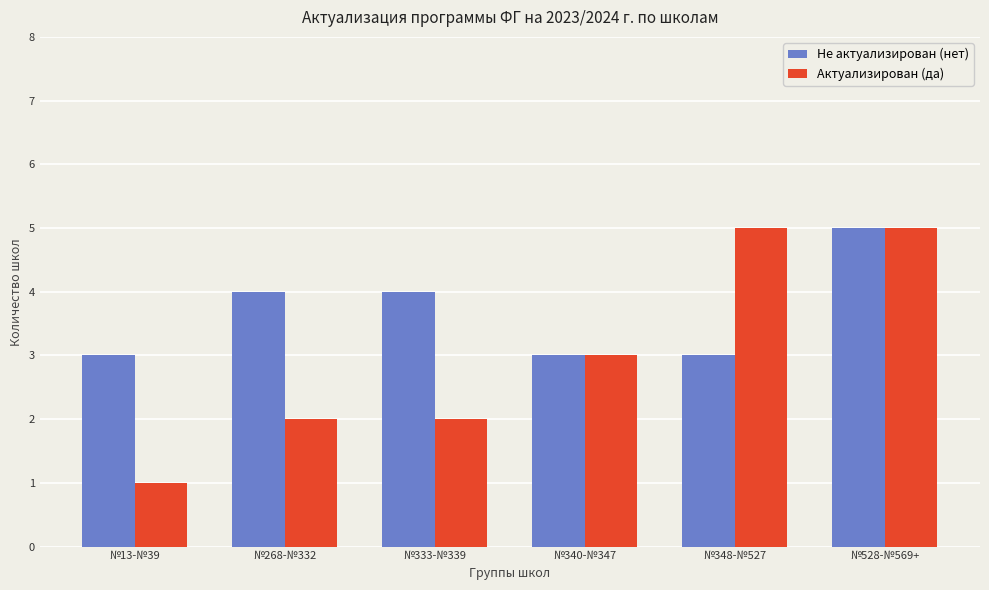

Which series changed the most between №13-№39 and №348-№527?

Актуализирован (да)